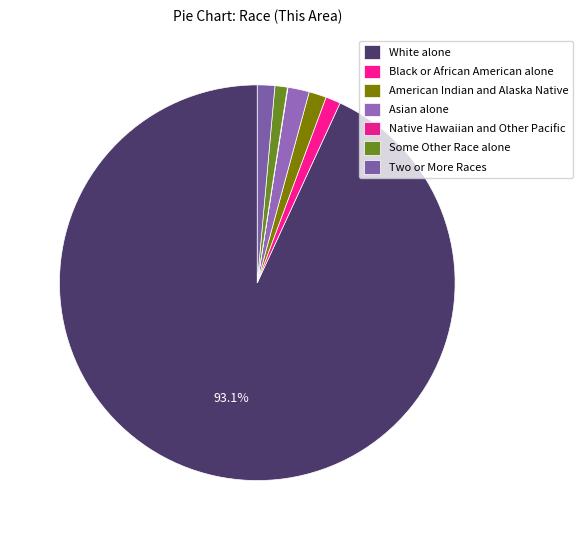

How many slices are in this pie chart?

7